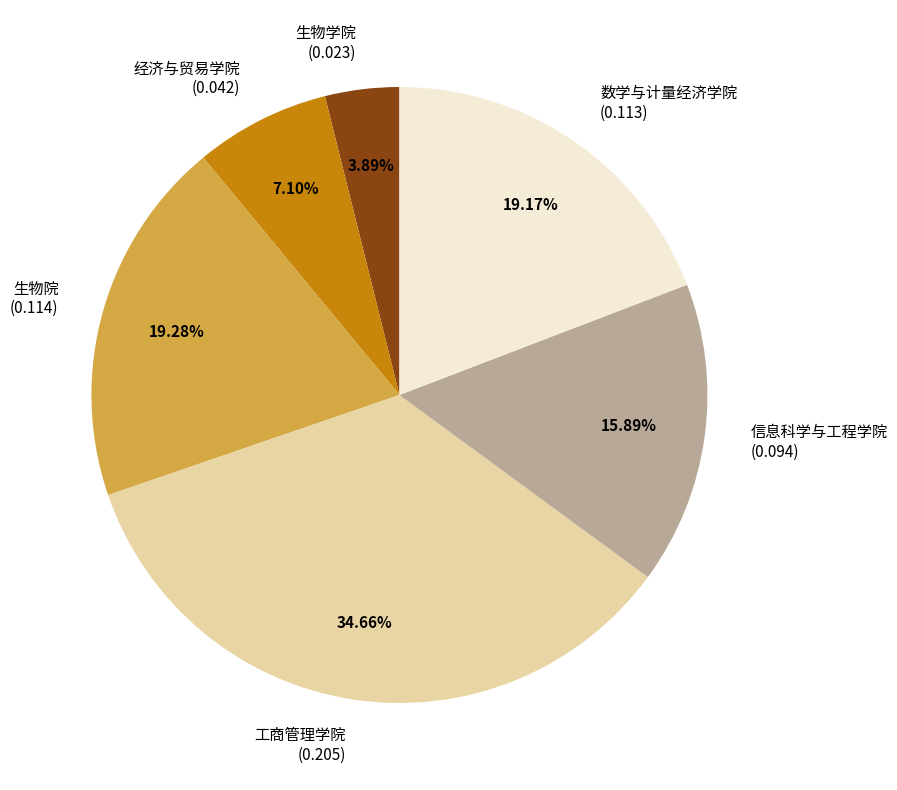

To the nearest percent, what is the combined percentage of 数学与计量经济学院 and 生物院?

38%